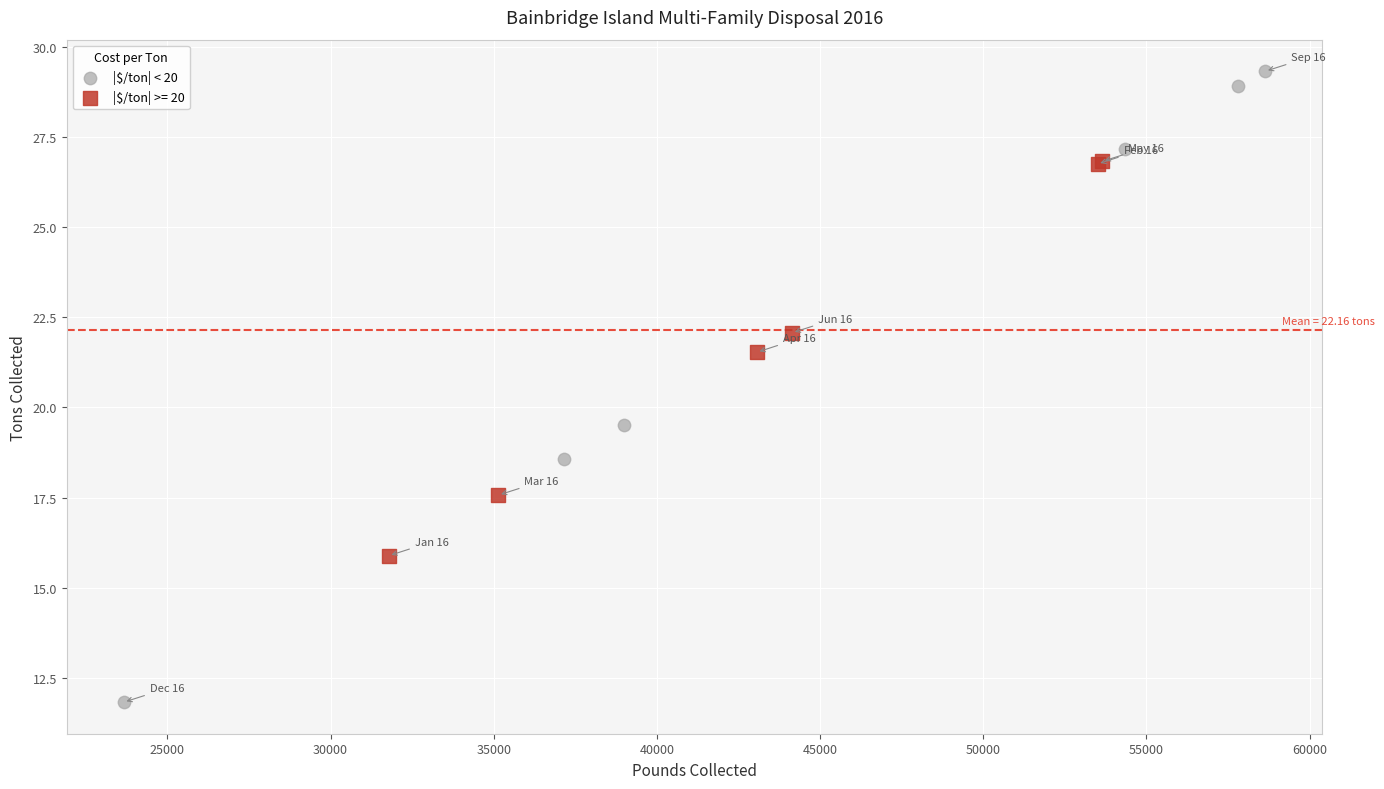

Which series reaches the maximum Y coordinate?

|$/ton| < 20